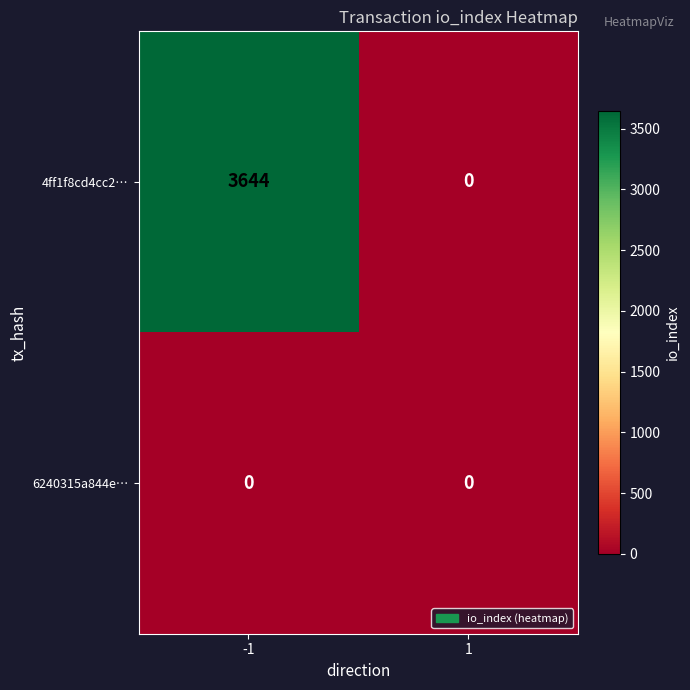

Which label corresponds to the largest value in the chart?

-1